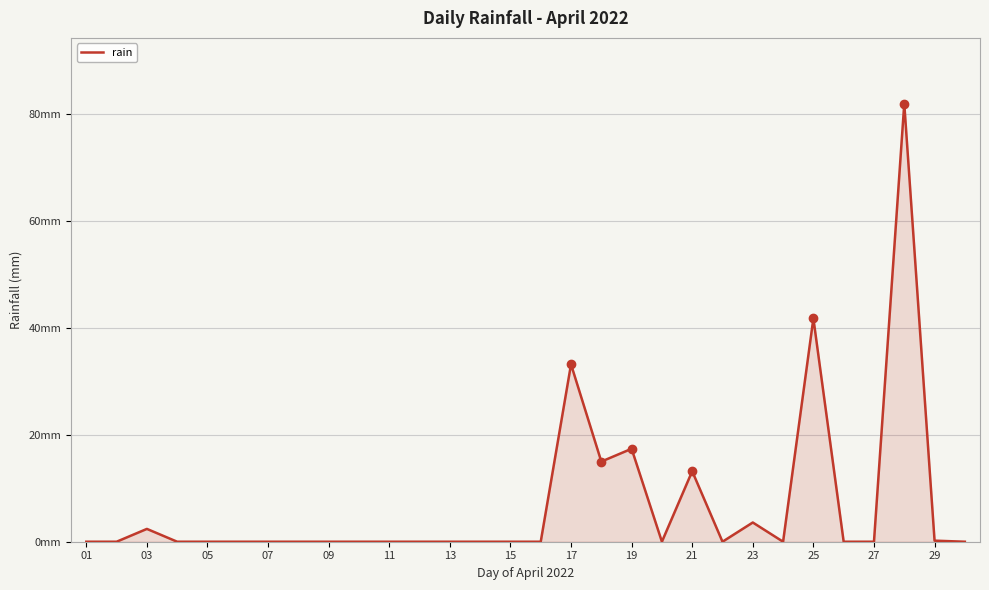

What is the greatest value displayed?

82.0